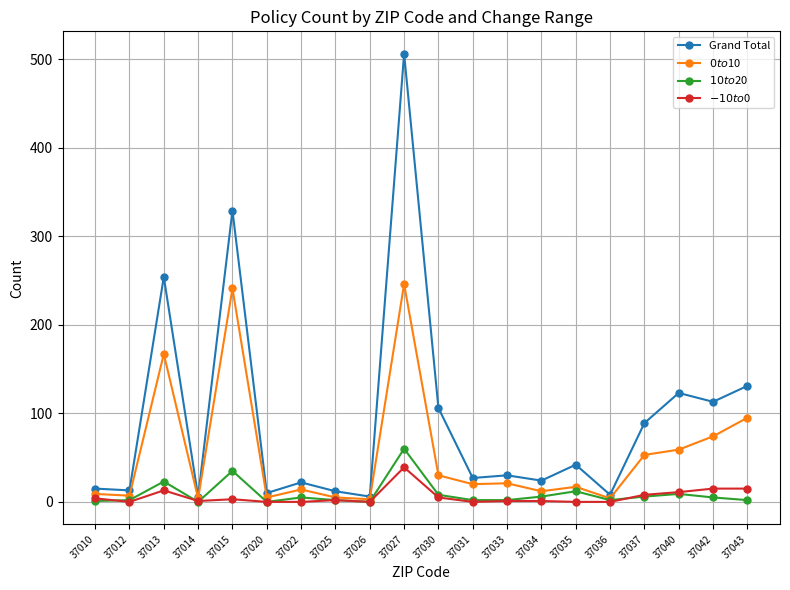

True or false: Grand Total has more than 0 points higher than both neighbors.

True